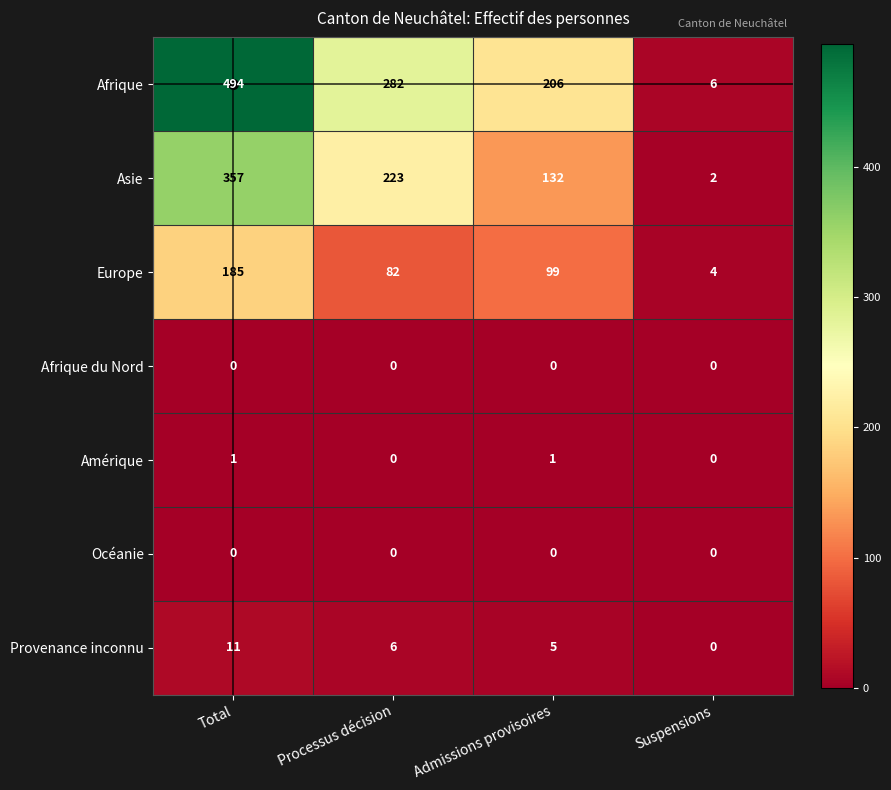

Where is Provenance inconnu nearest to the value 5?

Admissions provisoires